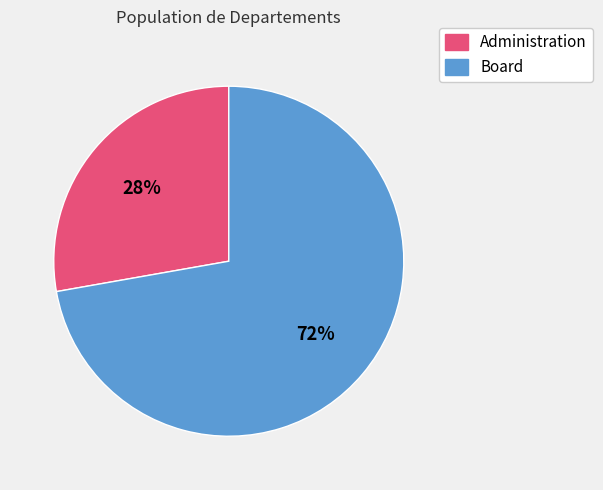

To the nearest percent, what is the combined percentage of Board and Administration?

100%